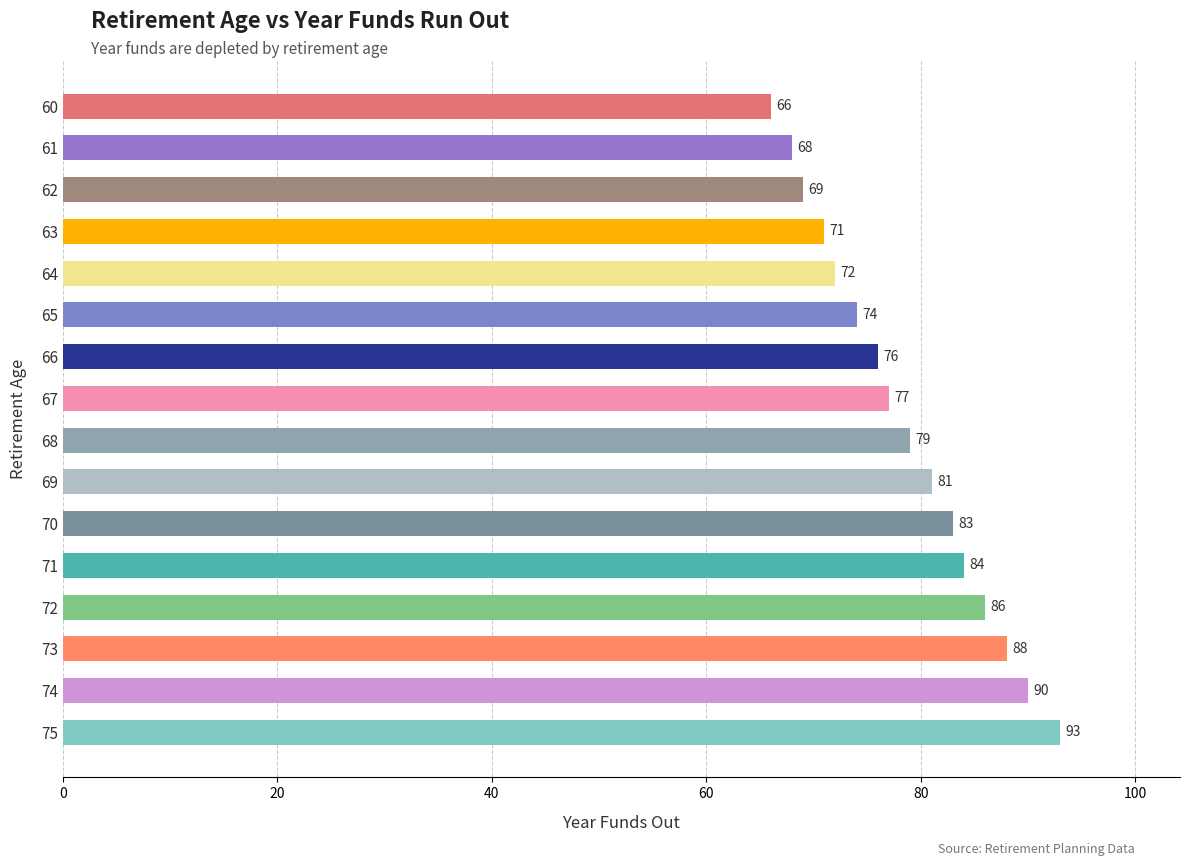

What is the difference between the values at 64 and 61?

4